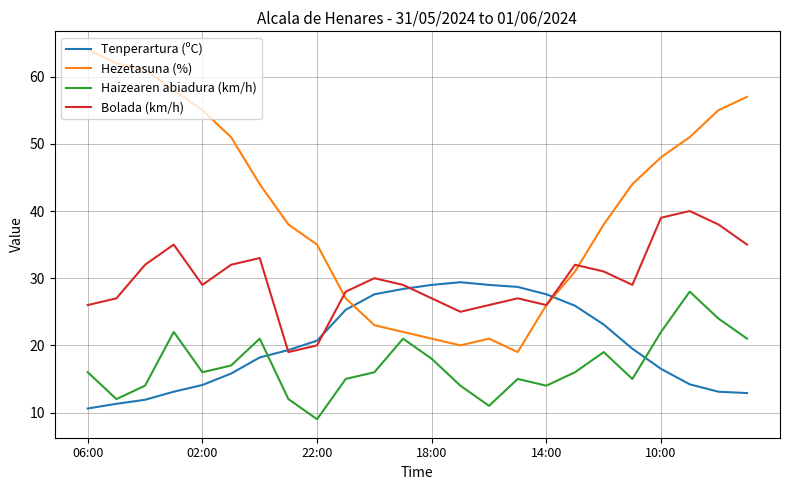

Rank the series by their maximum value, from lowest to highest.

Haizearen abiadura (km/h), Tenperartura (ºC), Bolada (km/h), Hezetasuna (%)